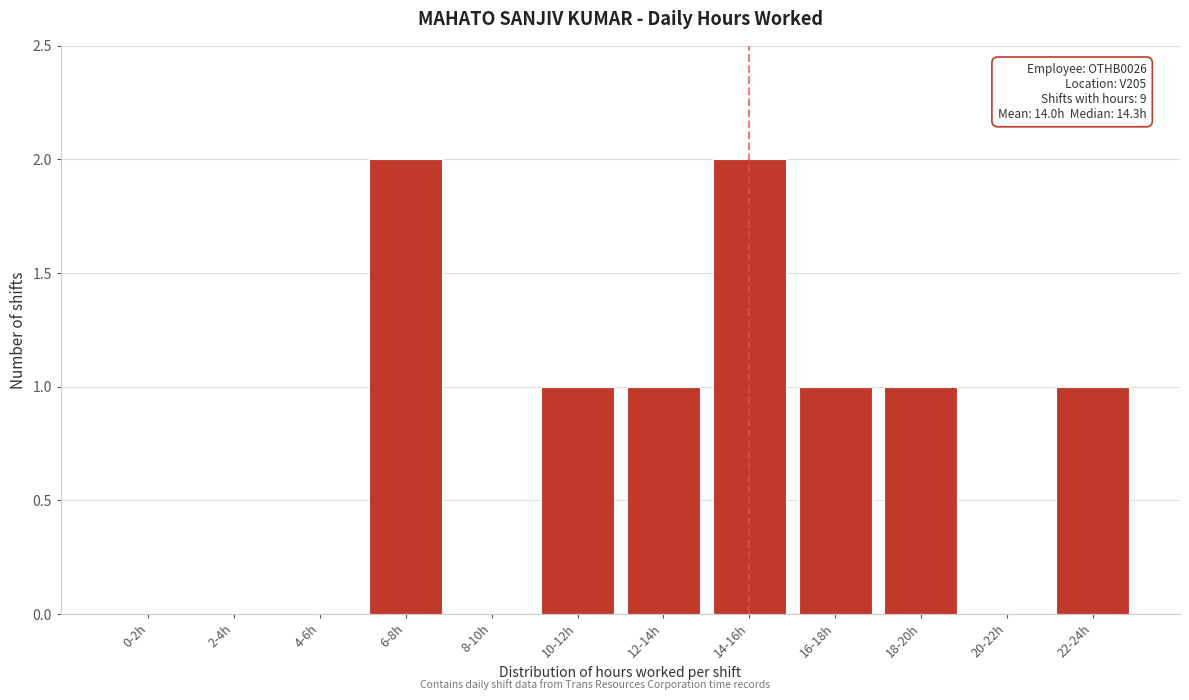

Reading right to left, list all the values displayed in this chart.

22-24h=1	20-22h=0	18-20h=1	16-18h=1	14-16h=2	12-14h=1	10-12h=1	8-10h=0	6-8h=2	4-6h=0	2-4h=0	0-2h=0